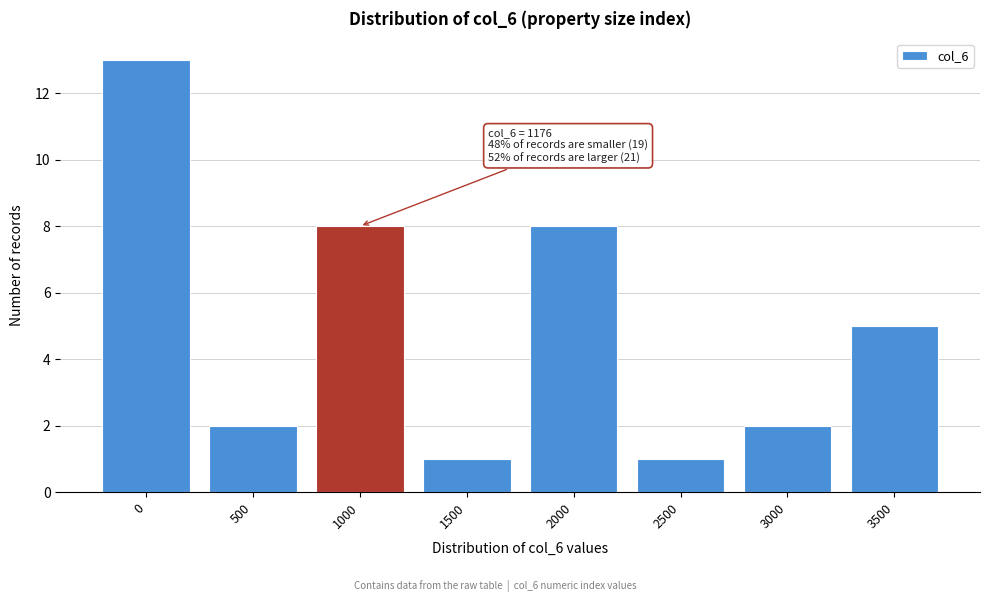

Reading left to right, transcribe all the data shown in this chart.

13	2	8	1	8	1	2	5